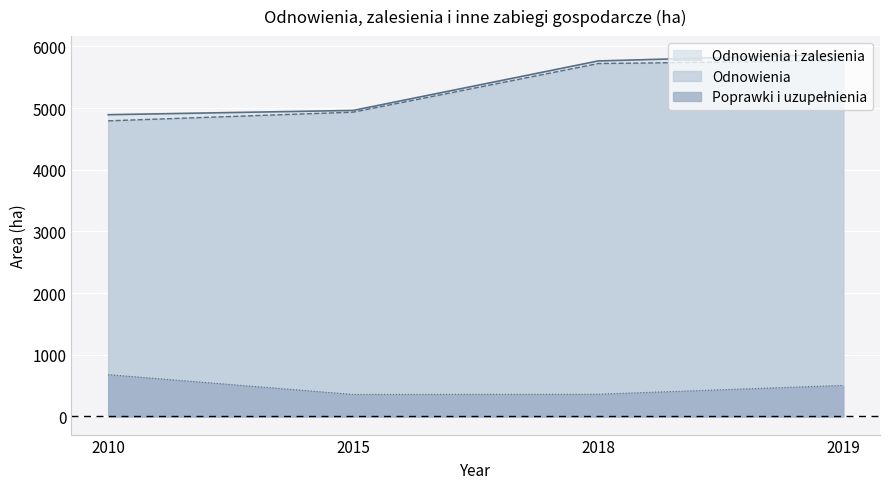

Reading left to right, what are all the values shown in this chart?

Odnowienia i zalesienia: 4891.8	4961.0	5763.0	5872.0
Odnowienia: 4792.0	4933.0	5721.0	5768.0
Poprawki i uzupełnienia: 678.0	357.0	361.0	504.0